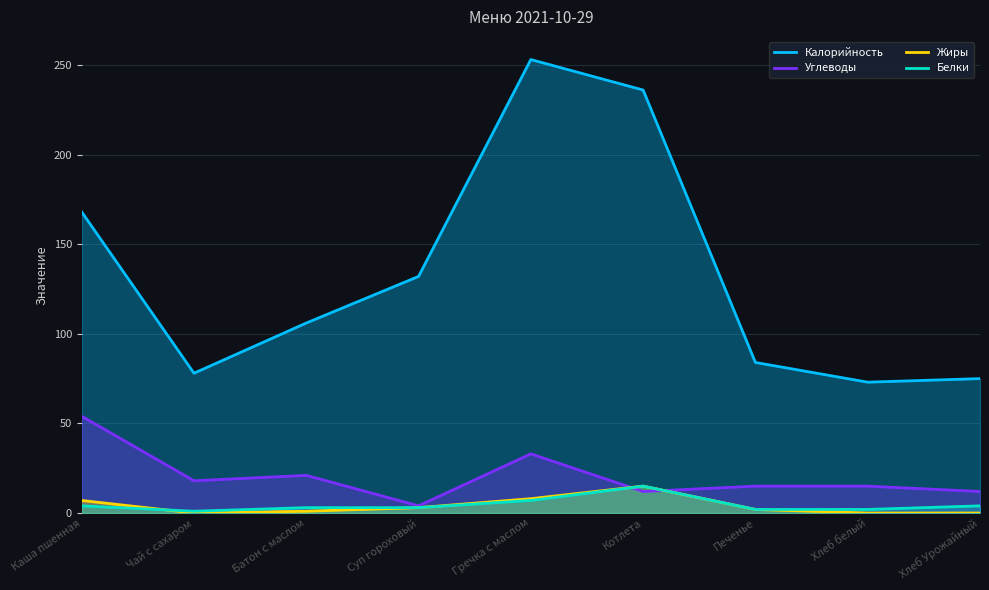

Reading left to right, list all the values displayed in this chart.

Калорийность: 168	78	106	132	253	236	84	73	75
Углеводы: 54	18	21	4	33	12	15	15	12
Жиры: 7	0	1	3	8	15	2	0	0
Белки: 4	1	3	3	7	15	2	2	4